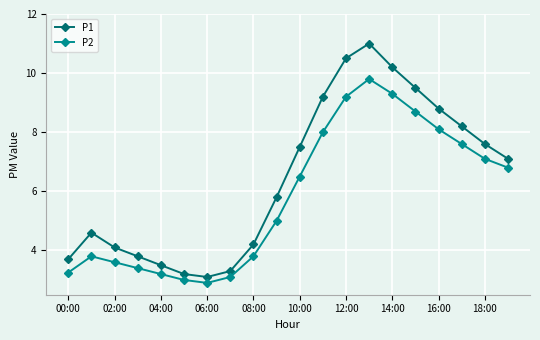

At how many categories does at least one series exceed 4?

14